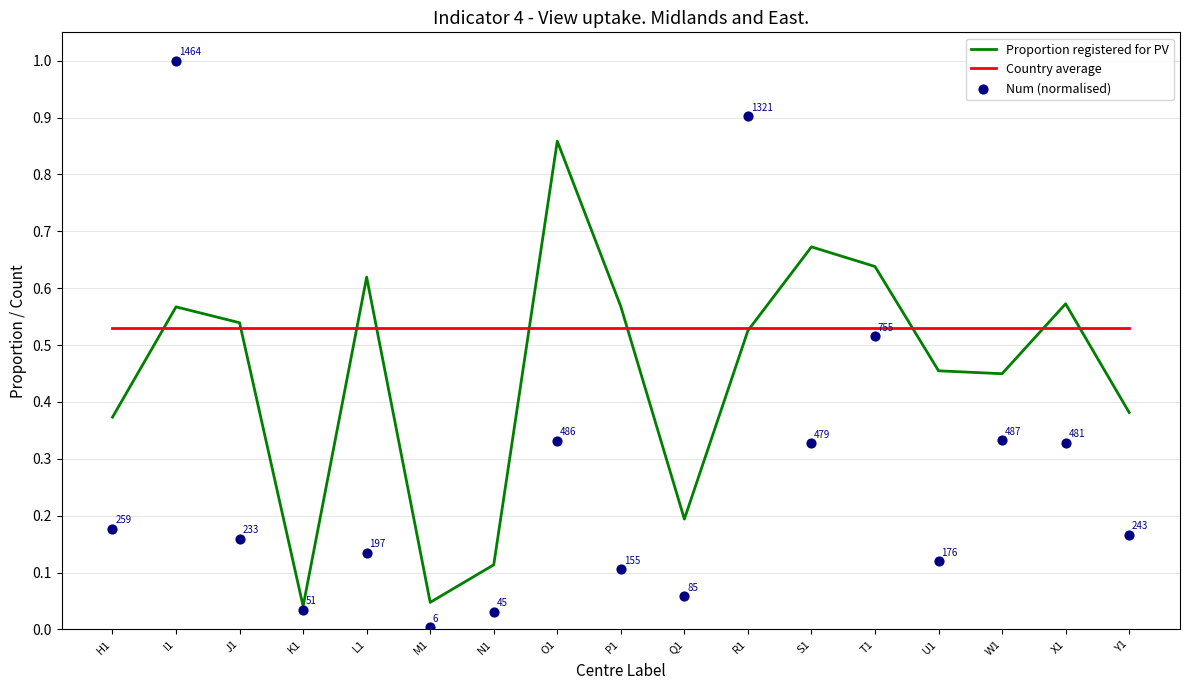

Which series reaches the minimum Y coordinate?

Num (normalised)